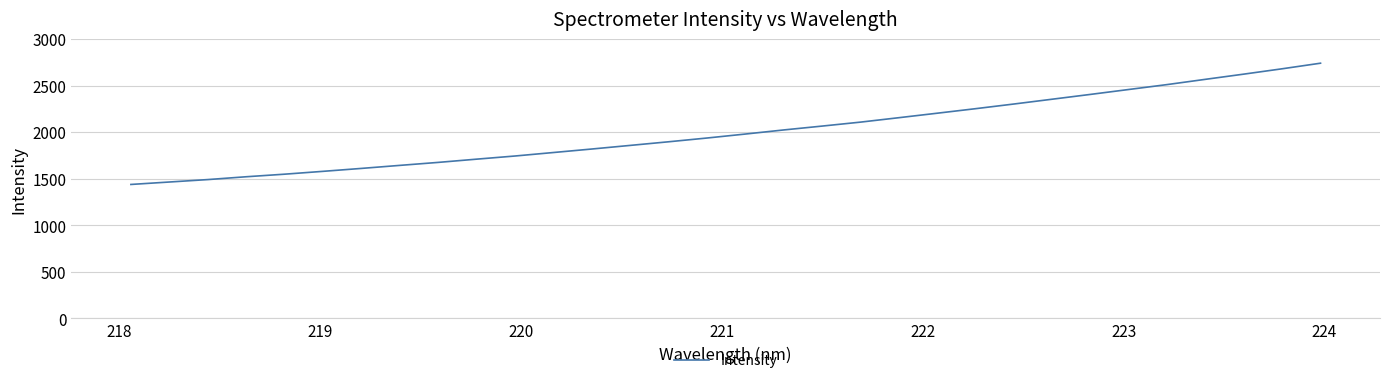

How many lines are shown in the chart?

1